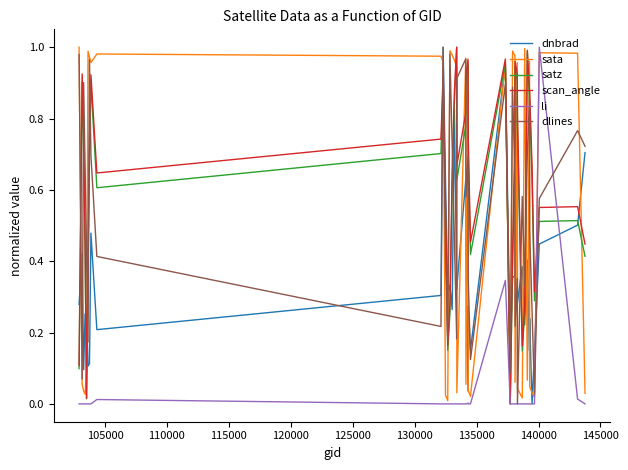

Reading left to right, transcribe all the data shown in this chart.

dnbrad: 0.3	0.4	0.1	0.3	0.3	0.1	0.1	0.5	0.2	0.3	1.0	0.6	0.3	0.3	0.3	0.8	0.3	0.3	0.6	0.4	0.0	0.3	0.2	1.0	0.2	0.4	0.4	0.7	0.9	0.3	0.4	0.2	0.4	0.1	0.2	0.0	0.1	0.4	0.5	0.7
sata: 1.0	0.1	0.0	0.0	0.1	1.0	1.0	1.0	1.0	1.0	1.0	0.0	0.0	1.0	1.0	1.0	0.9	0.0	1.0	0.1	1.0	0.0	0.0	1.0	0.0	1.0	1.0	0.1	1.0	0.0	0.0	1.0	0.1	1.0	0.0	0.0	0.0	1.0	1.0	0.0
satz: 0.1	0.9	0.7	0.4	0.0	0.4	0.7	0.9	0.6	0.7	0.9	0.5	0.2	0.3	0.6	0.8	1.0	0.6	0.8	0.9	1.0	0.7	0.4	1.0	0.0	0.4	0.7	0.9	0.9	0.8	0.1	0.3	1.0	0.8	0.8	0.6	0.3	0.5	0.5	0.4
scan_angle: 0.1	0.9	0.8	0.5	0.0	0.4	0.7	0.9	0.6	0.7	0.9	0.6	0.2	0.3	0.7	0.9	1.0	0.7	0.8	0.9	1.0	0.8	0.5	1.0	0.0	0.4	0.7	1.0	0.9	0.8	0.2	0.3	1.0	0.9	0.9	0.7	0.3	0.6	0.6	0.4
li: 0.0	0.0	0.0	0.0	0.0	0.0	0.0	0.0	0.0	0.0	0.0	0.0	0.0	0.0	0.0	0.0	0.0	0.0	0.0	0.0	0.0	0.0	0.0	0.3	0.0	0.0	0.0	0.0	0.0	0.0	0.0	0.0	0.0	0.0	0.0	0.0	0.0	1.0	0.0	0.0
dlines: 1.0	0.1	0.9	0.7	0.4	0.2	1.0	0.7	0.4	0.2	1.0	0.4	0.2	1.0	0.7	0.5	0.2	0.9	1.0	0.6	0.7	0.4	0.1	0.9	0.1	0.9	0.6	0.2	0.4	0.0	0.6	0.3	0.7	0.9	0.5	0.3	0.0	0.6	0.8	0.7